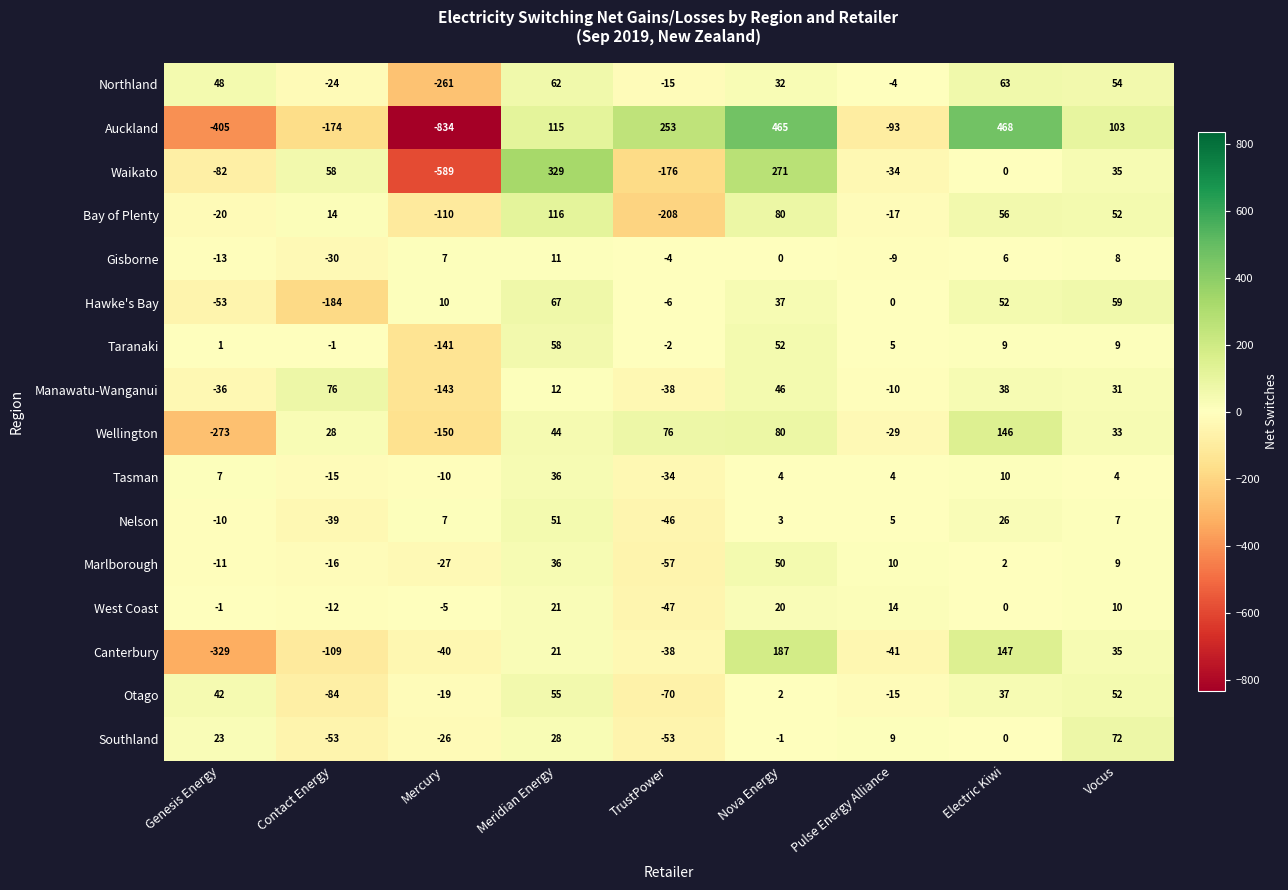

Which series has the largest total across all categories?

Tasman